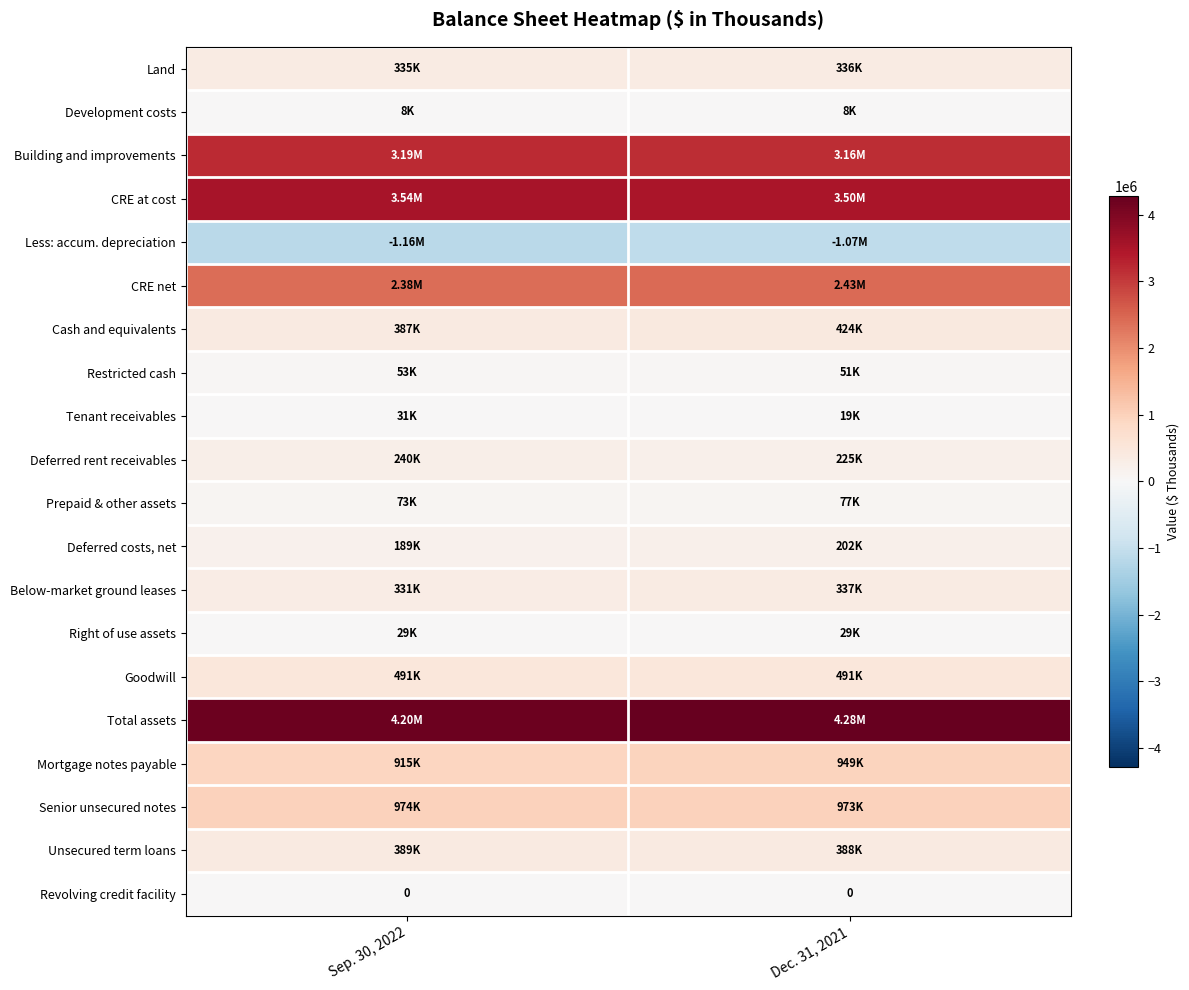

Which has a higher value, Dec. 31, 2021 or Sep. 30, 2022?

Dec. 31, 2021